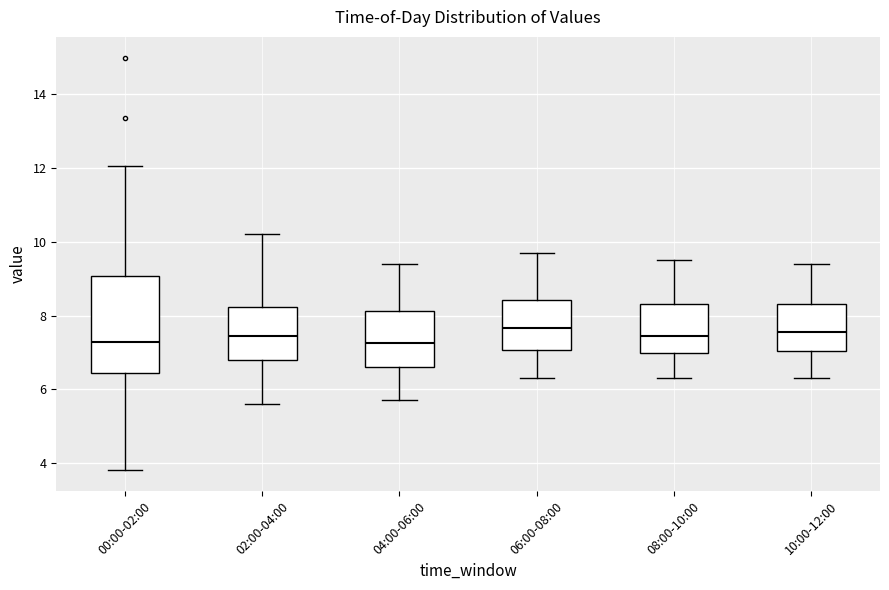

Which box is the tallest, from its lower edge to its upper edge?

00:00-02:00